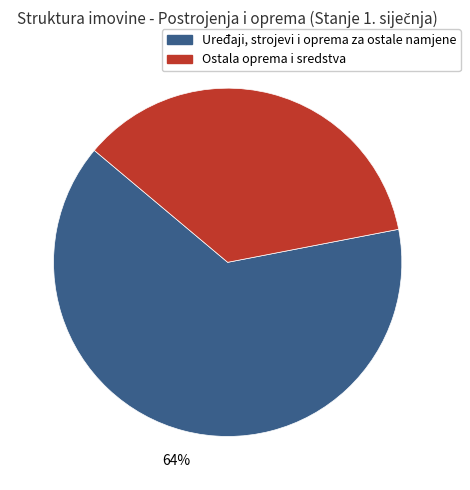

The Ostala oprema i sredstva slice represents 36% of the pie. True or false?

True